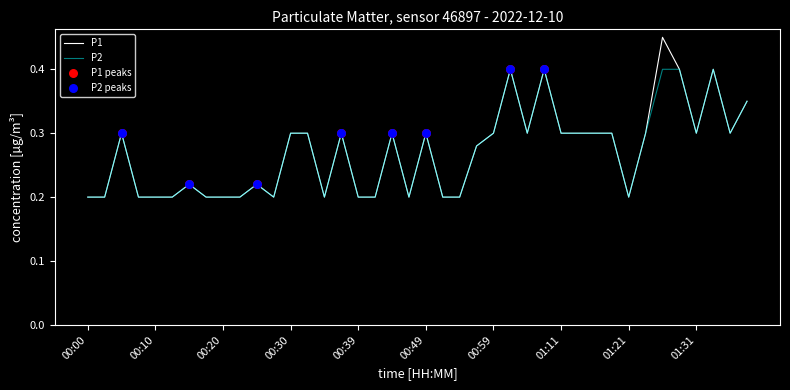

Which series has the widest spread of values?

P1